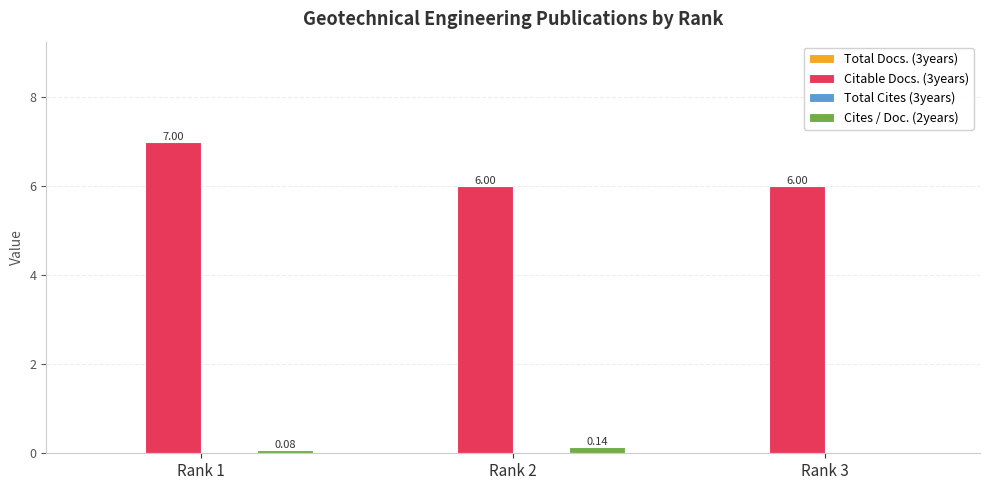

Are the bars horizontal?

No